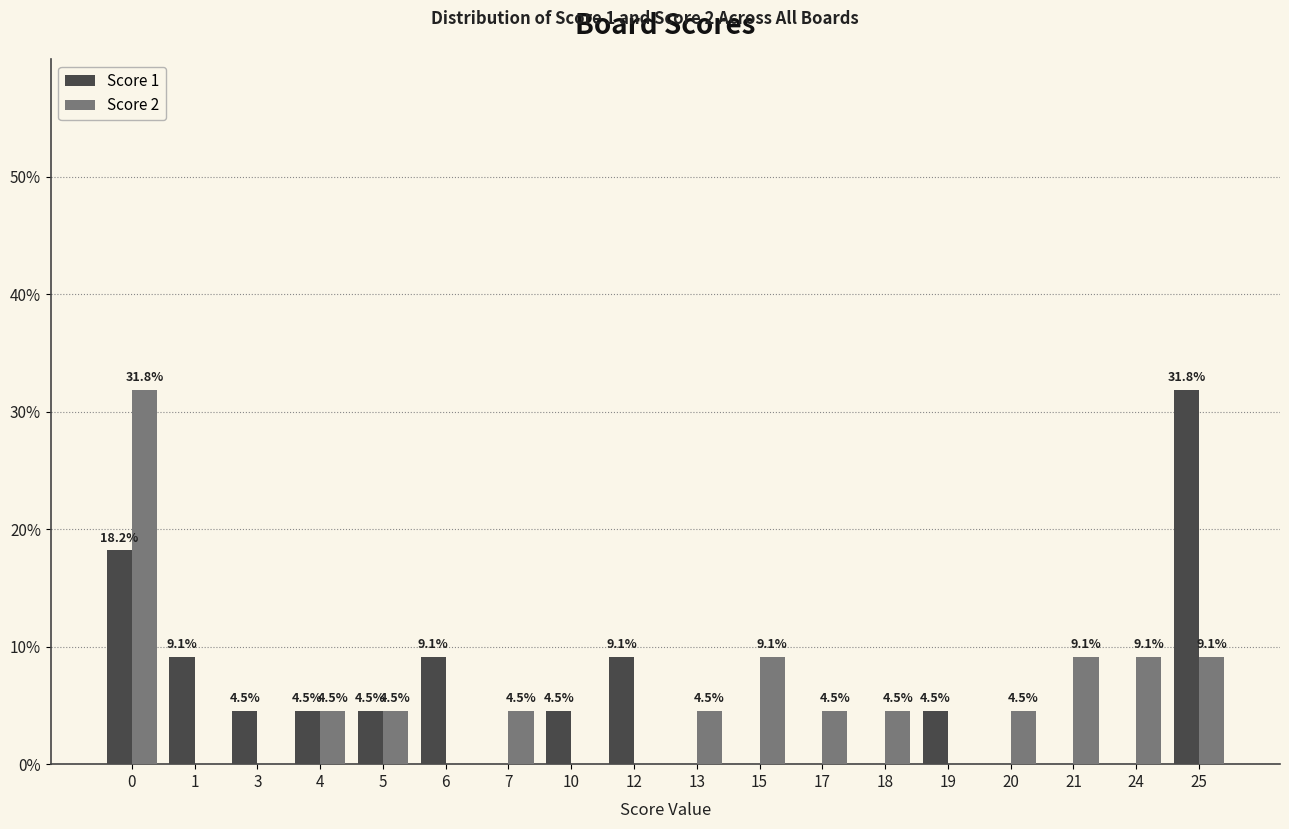

What is the sum of the Score 1 values at 10 and 24?

4.5